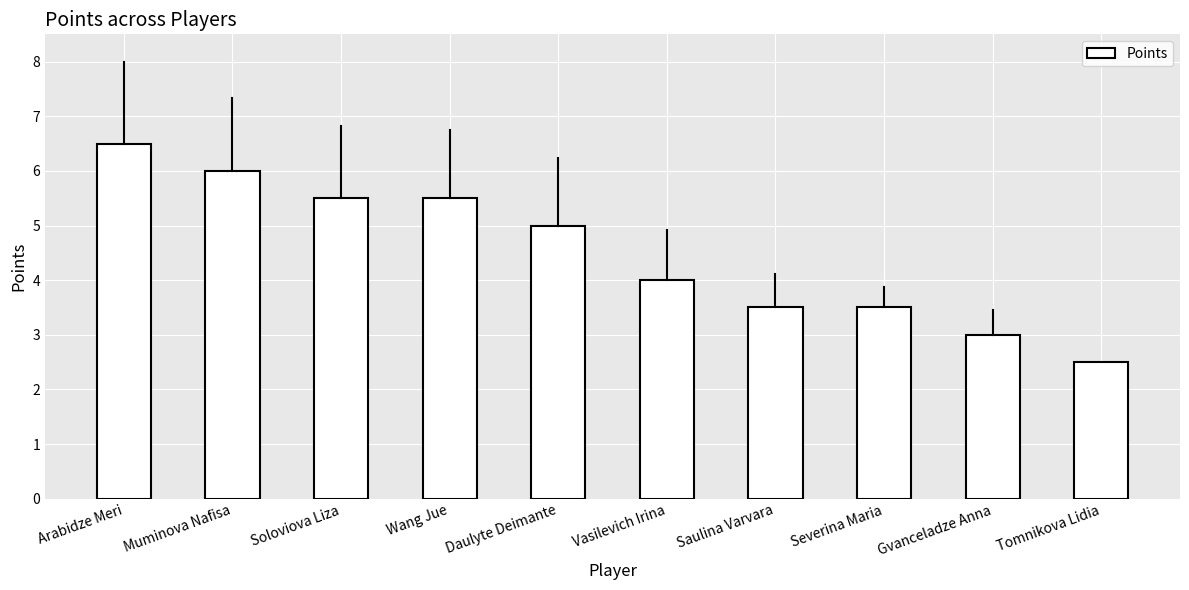

What position from the right is Vasilevich Irina?

5